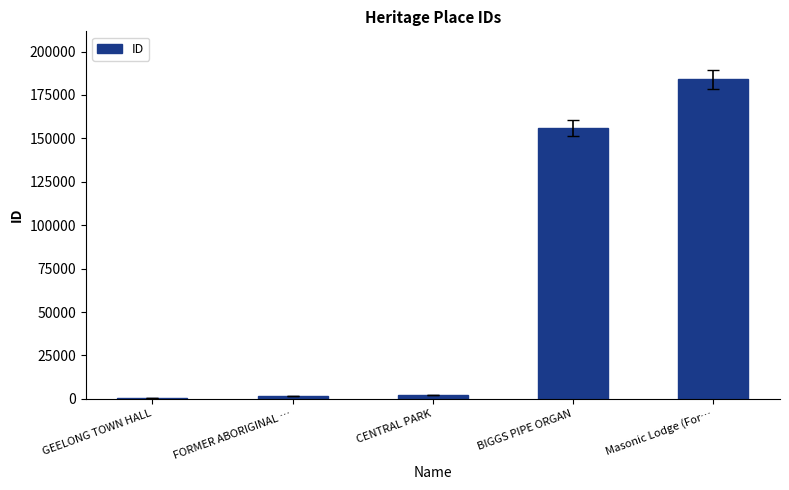

What is the maximum value shown in the chart?

184048